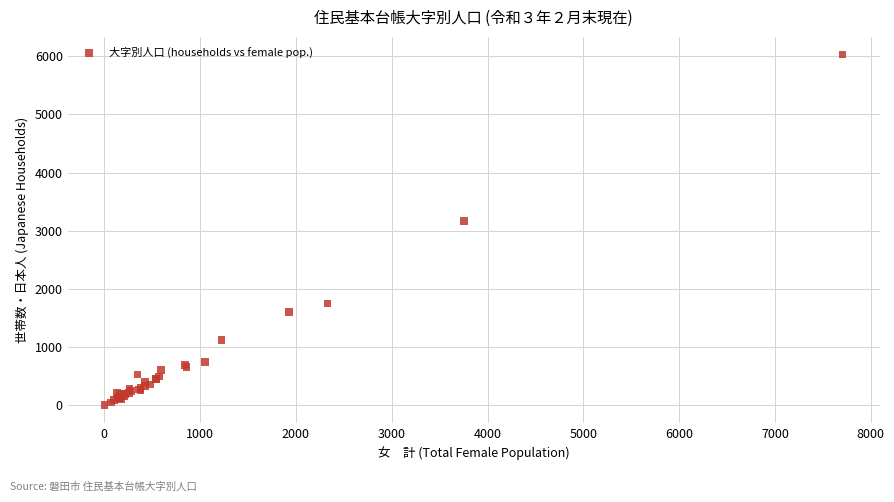

What Y value in the scatter plot is closest to 3017?

3167